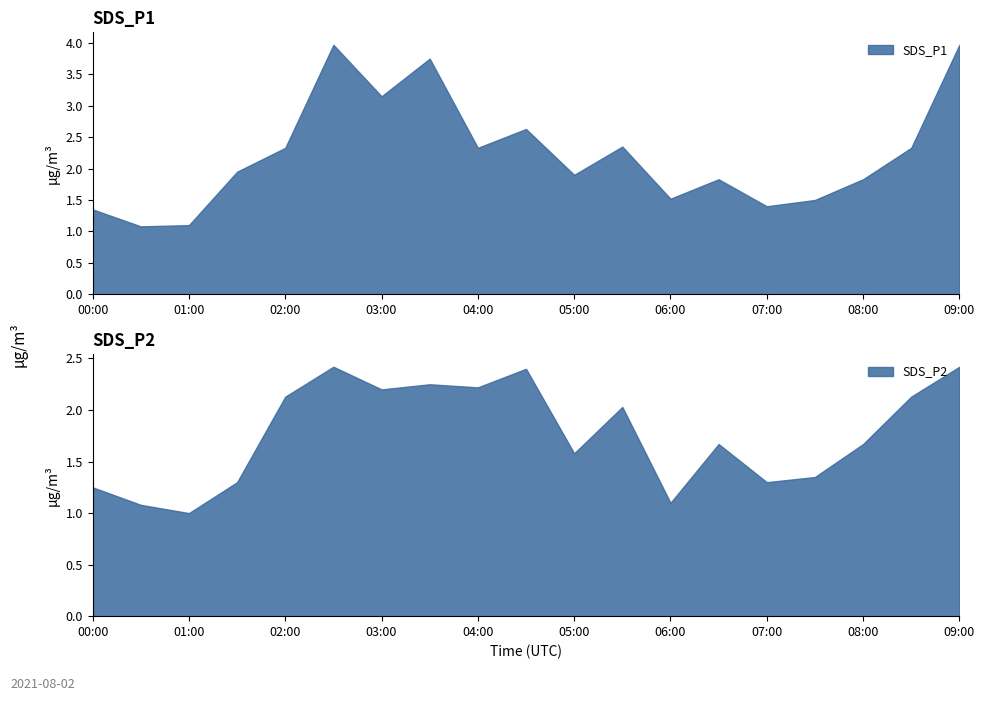

What is the label of the 14th point from the right?

02:30